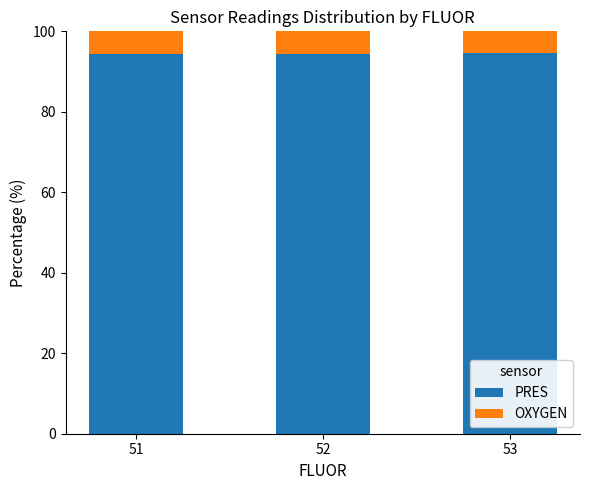

Is it true that PRES equals 94.5 at 53?

True